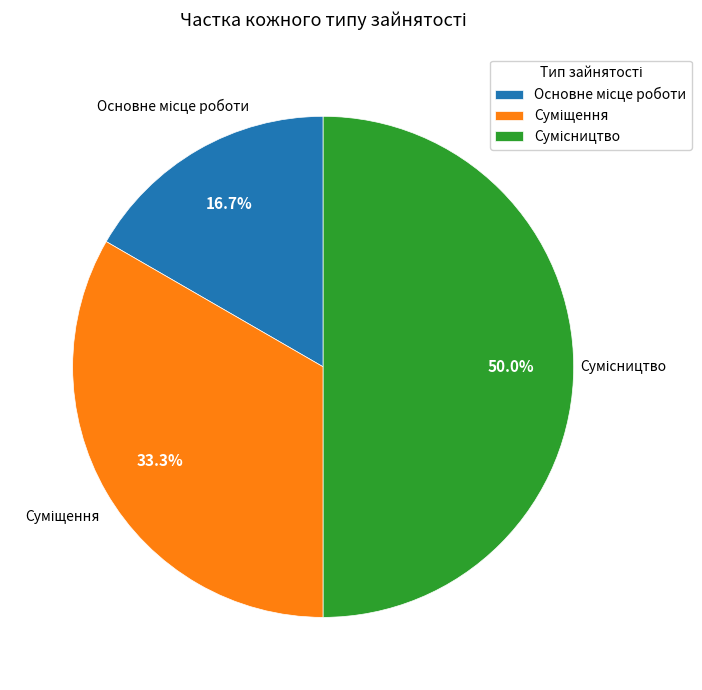

The Основне місце роботи slice represents 29% of the pie. True or false?

False